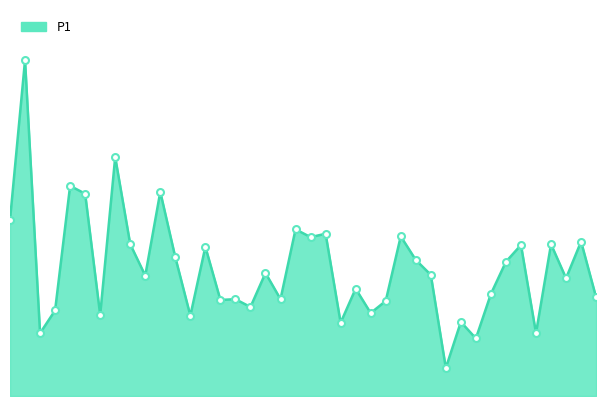

At which category does the data reach its first local valley?

00:06